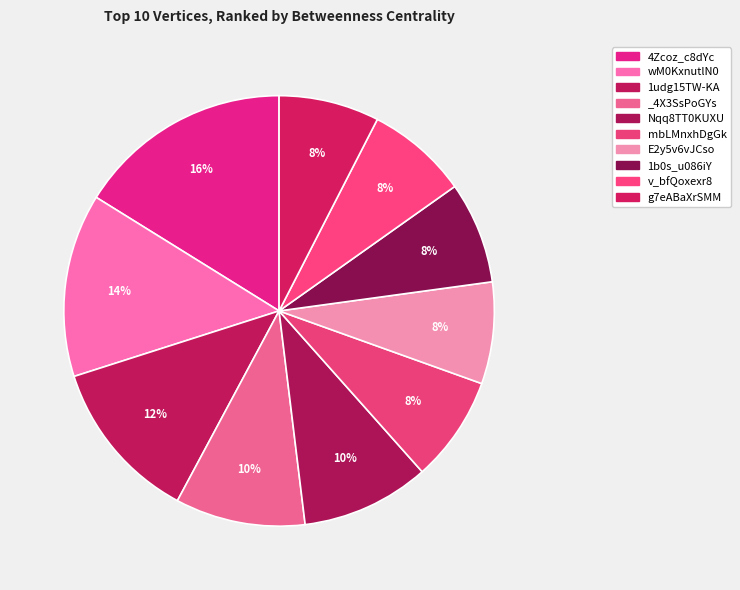

Count the number of slices in the pie.

10